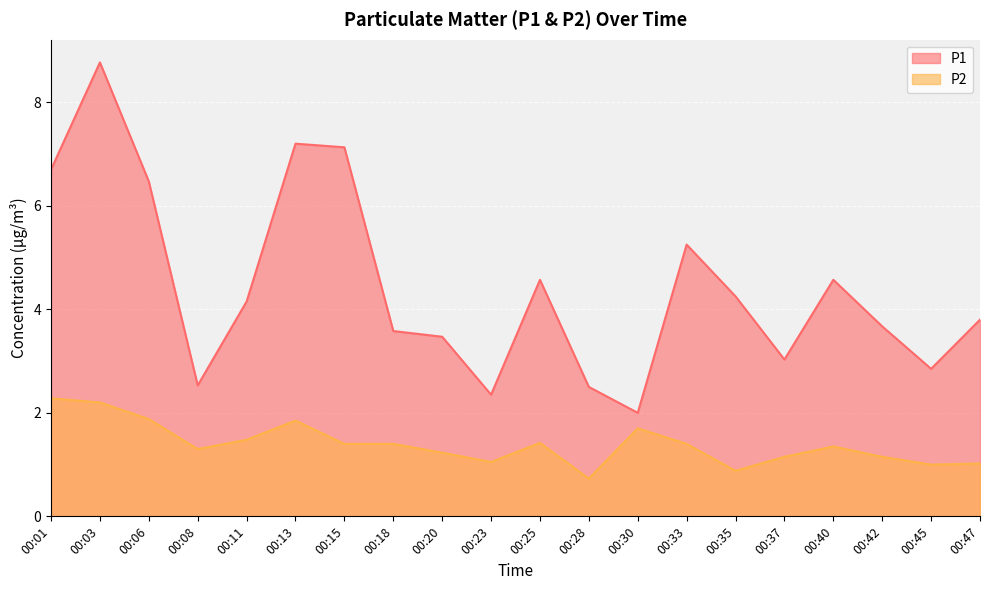

At which category is the sum across all series the highest?

00:03